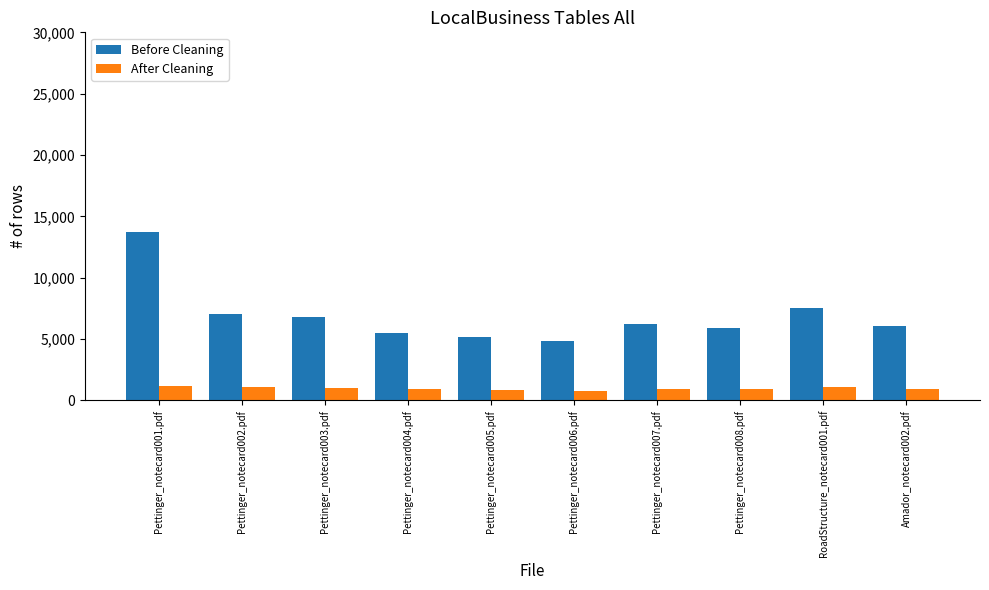

What is the highest value of the After Cleaning series?

1200